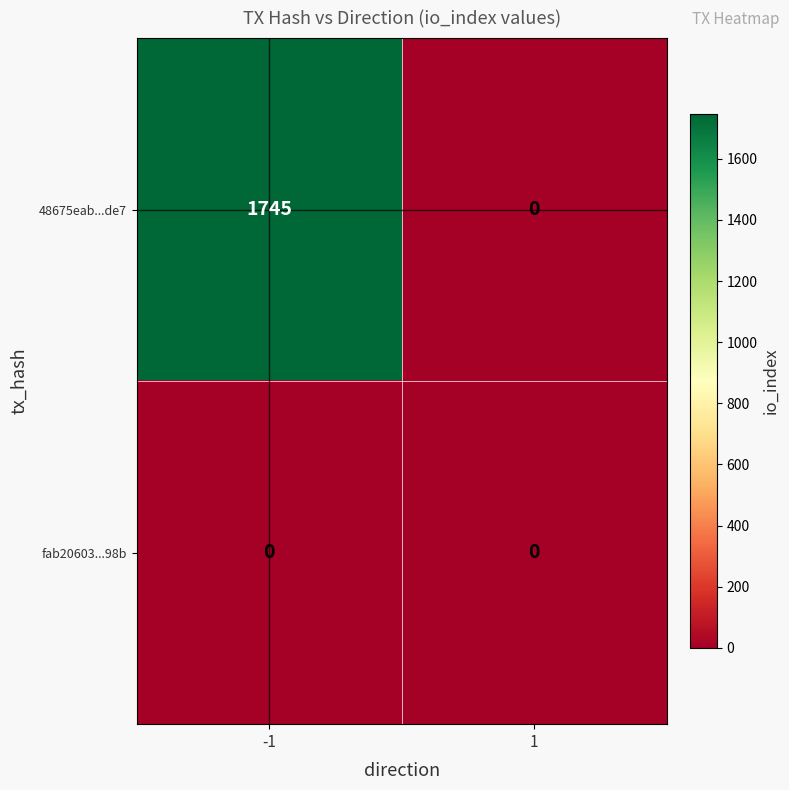

At how many categories does at least one series exceed 44?

1